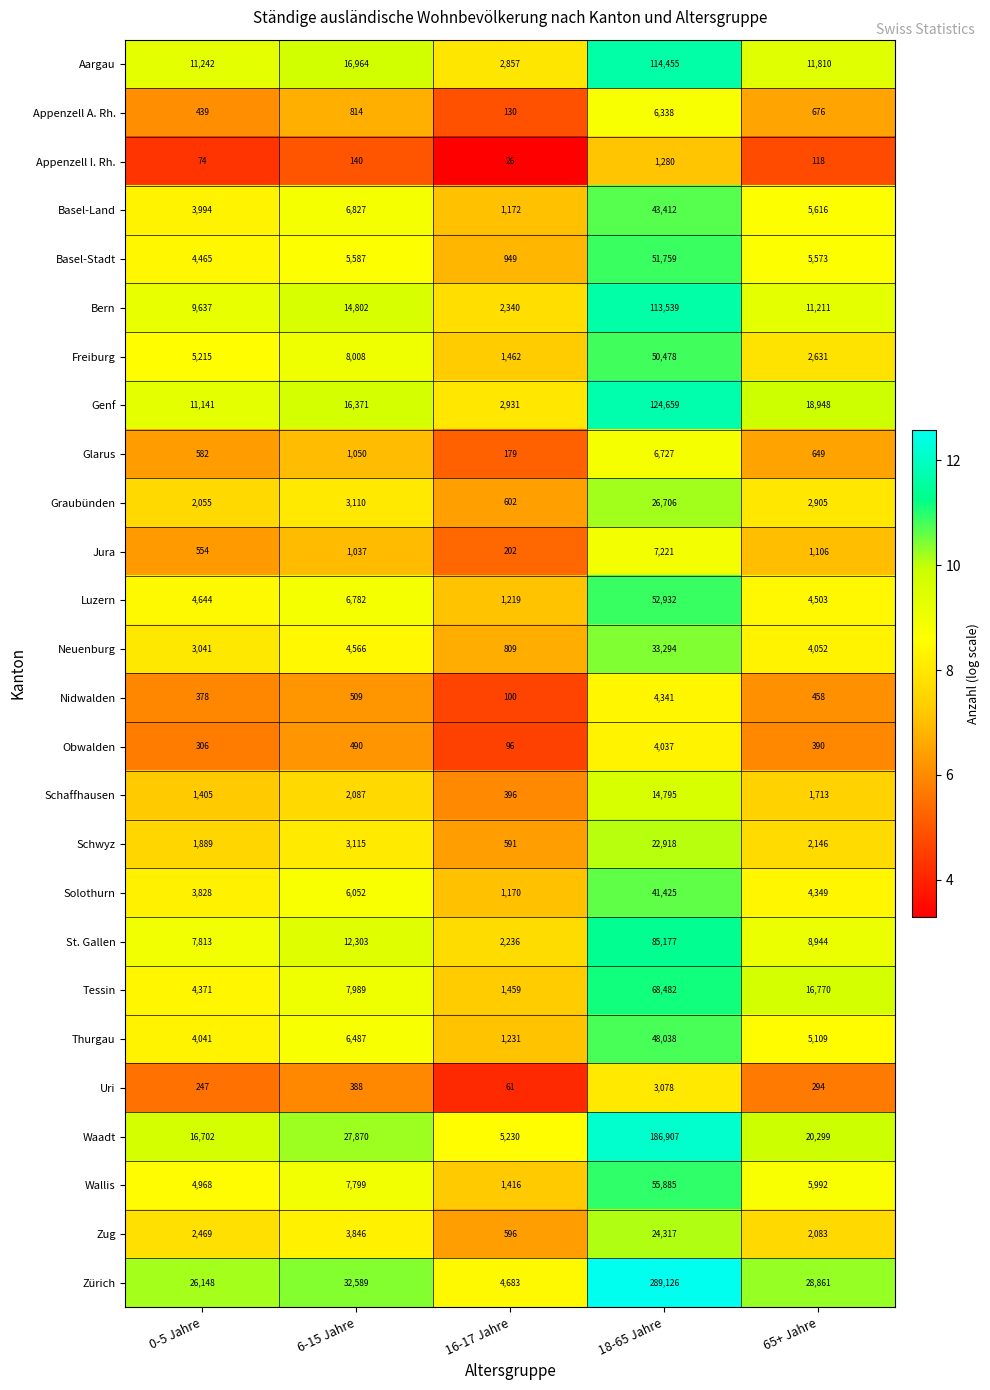

What is the difference between the second highest and second lowest values in the Obwalden series?

184